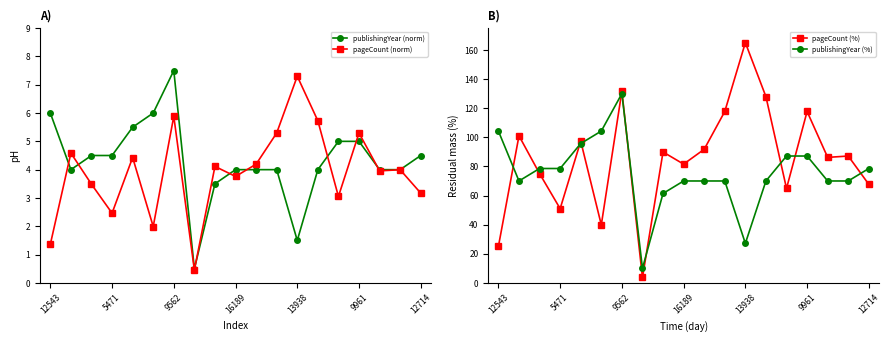

In pageCount (%), how many points are higher than both neighbors (excluding endpoints)?

7